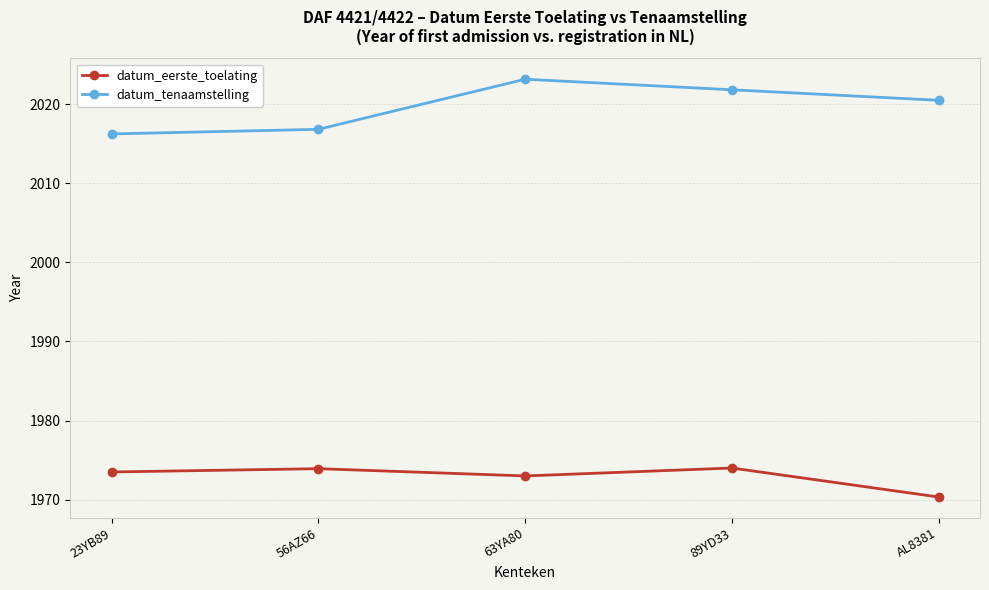

Which category has the highest value across all series?

63YA80